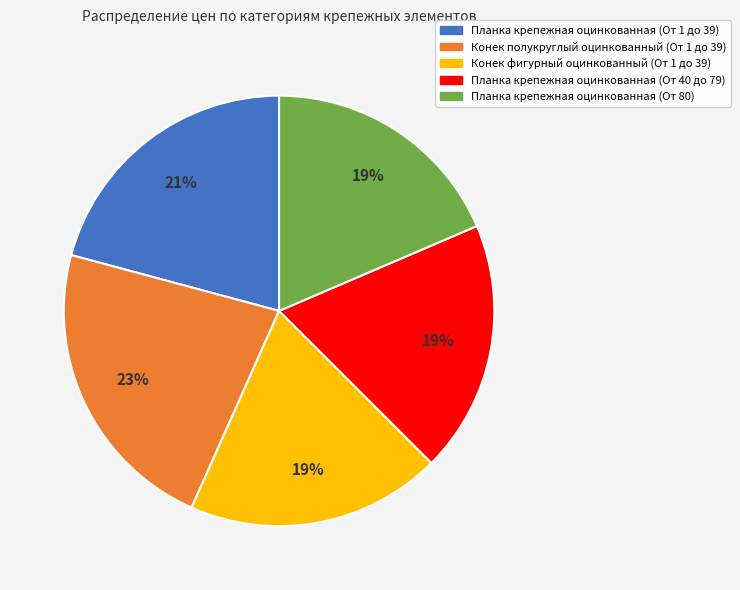

Count the number of slices in the pie.

5